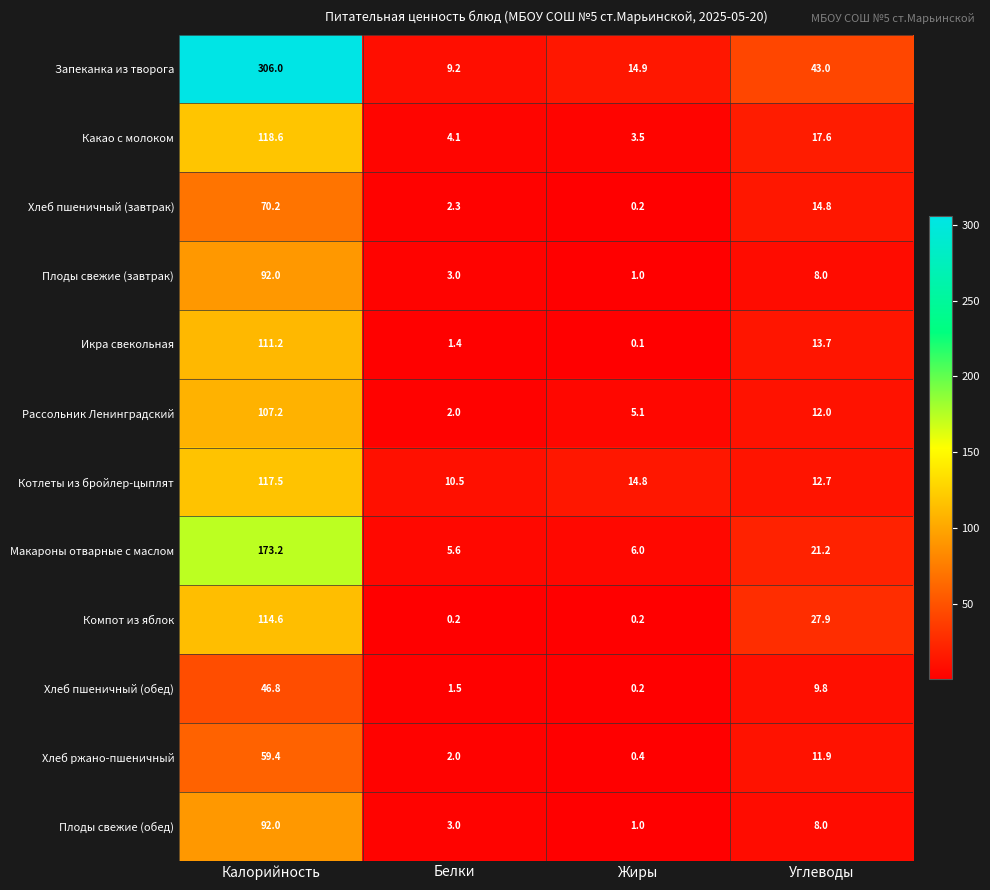

What is the difference between the Плоды свежие (обед) values at Калорийность and Углеводы?

84.0